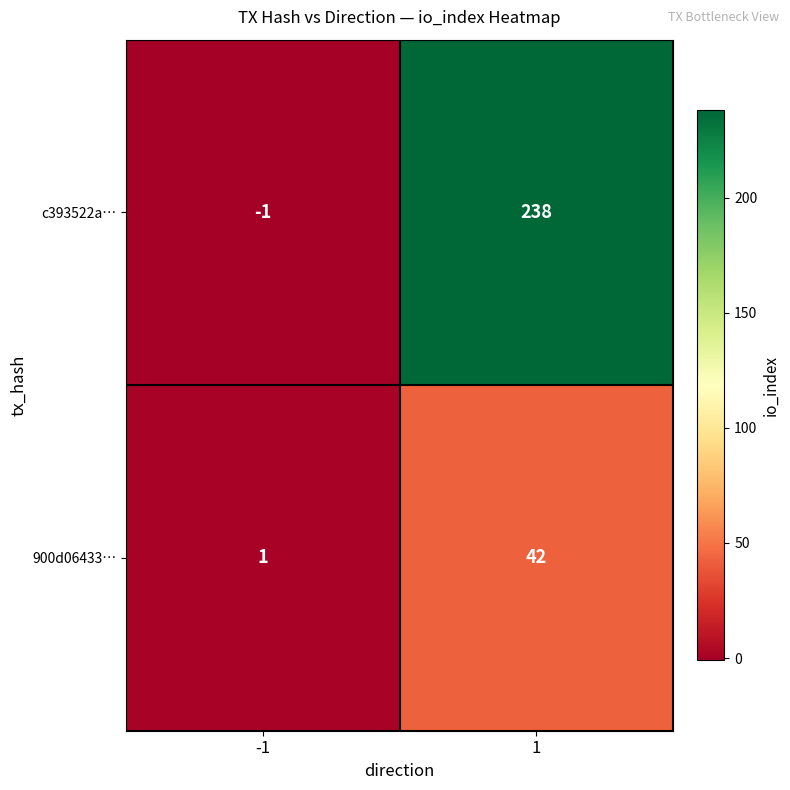

List the series in order of their overall mean, lowest first.

900d06433…, c393522a…